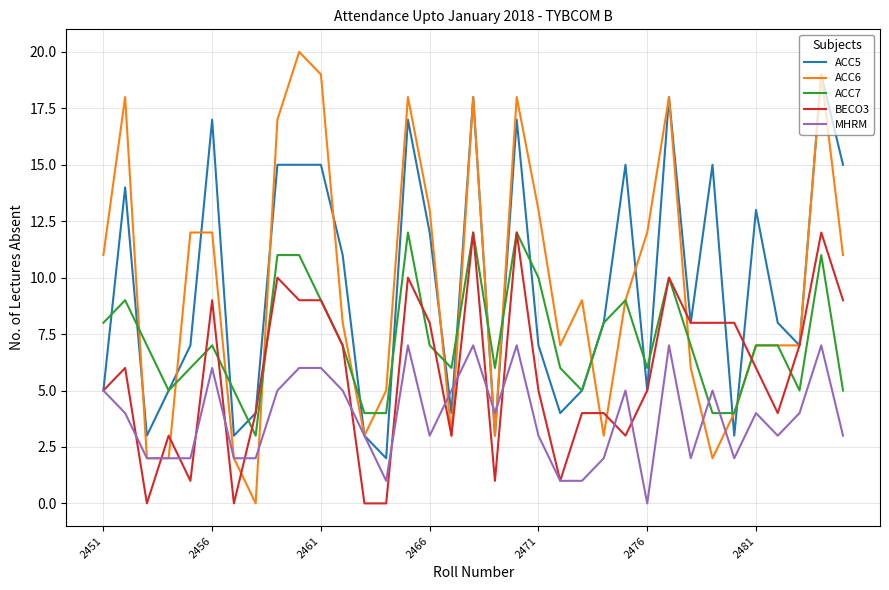

True or false: MHRM and ACC7 intersect in this chart.

True